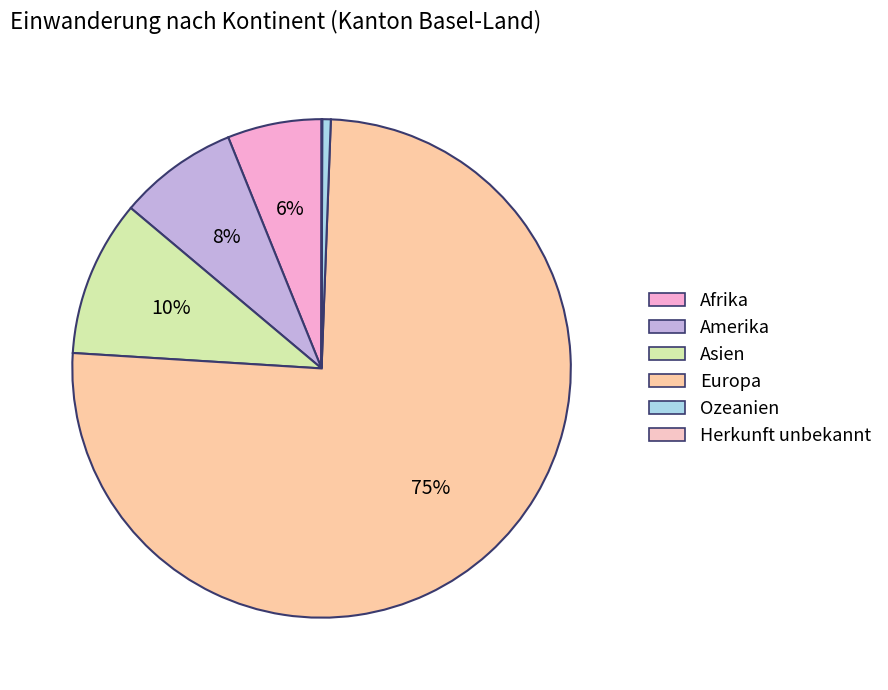

To the nearest percent, what is the combined percentage of Europa and Asien?

86%